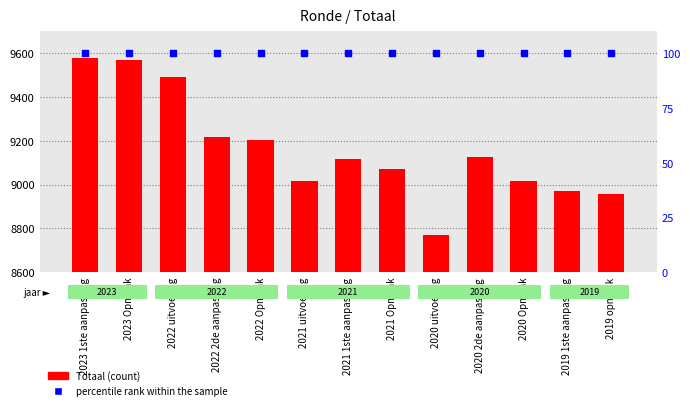

Which series contains the highest Y value?

Totaal